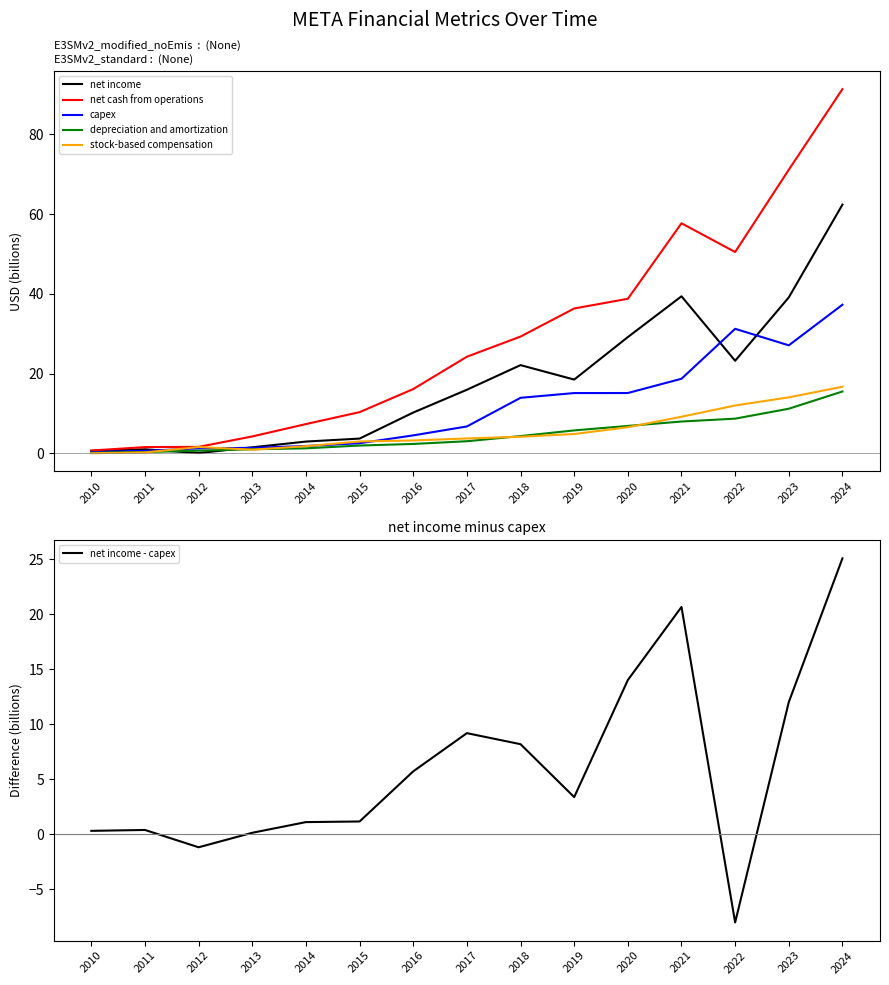

What is the difference between the capex values at 2023 and 2015?

24.5